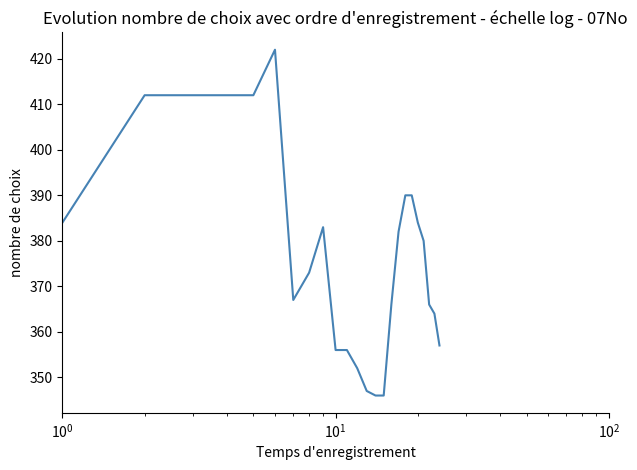

What is the difference between the maximum and minimum values?

76